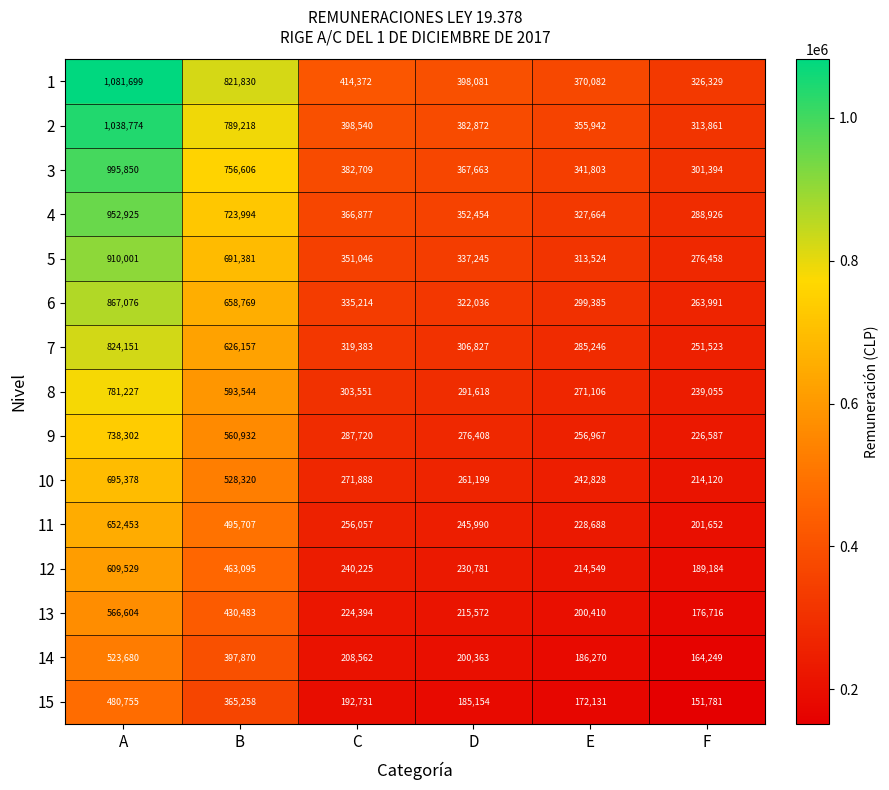

The 5 series shows 80135 at D. True or false?

False